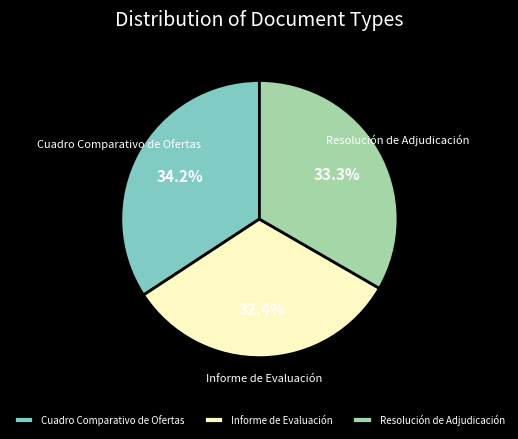

The Resolución de Adjudicación slice represents 33% of the pie. True or false?

True